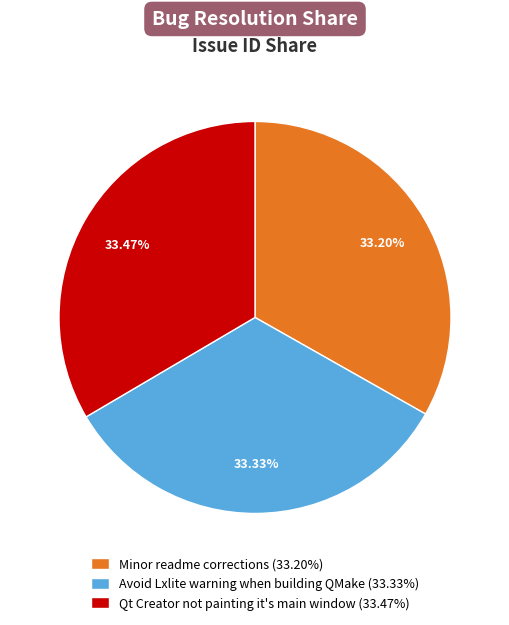

Is it true that Minor readme corrections is 33% of the pie?

True